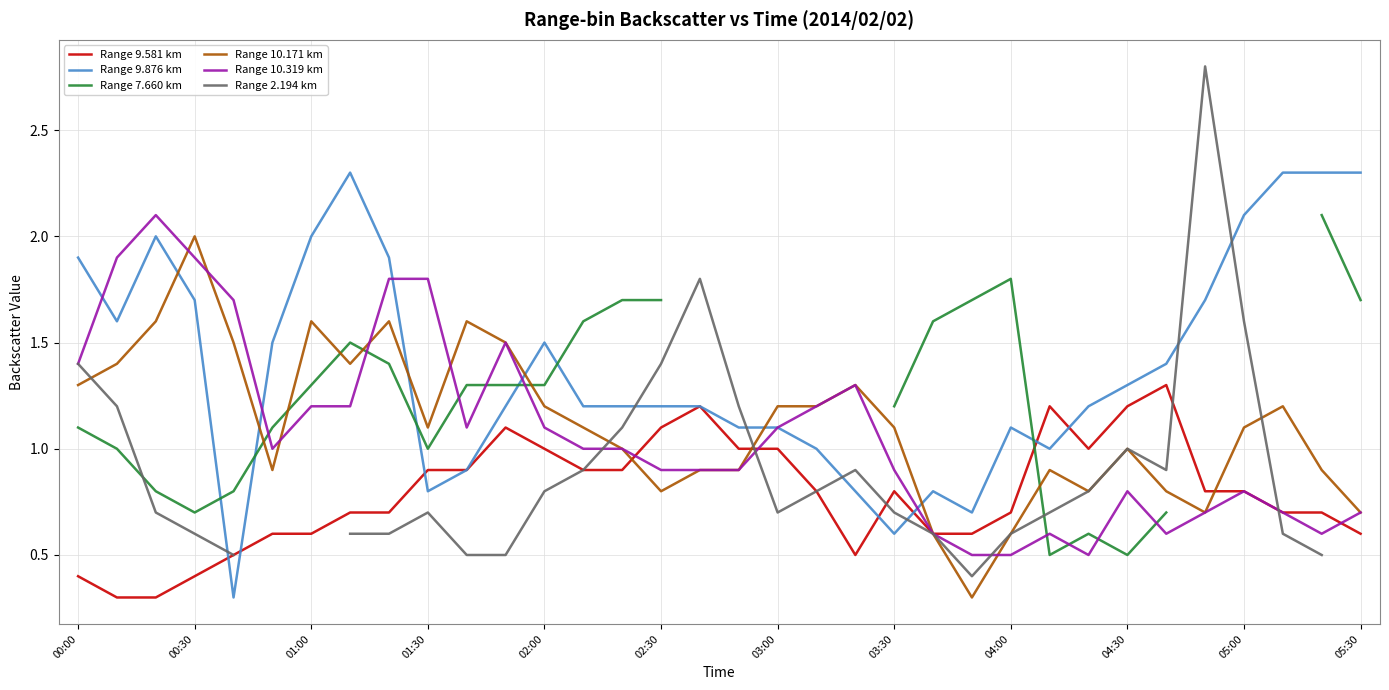

How many lines are shown in the chart?

6